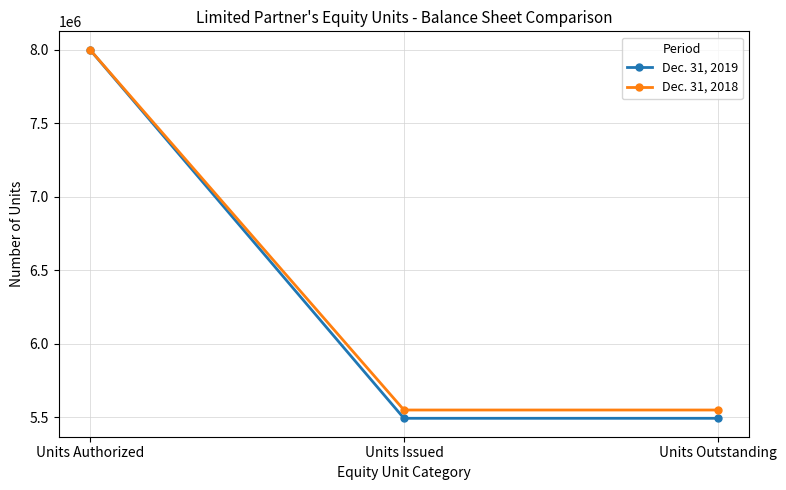

Which series has the largest total across all categories?

Dec. 31, 2018